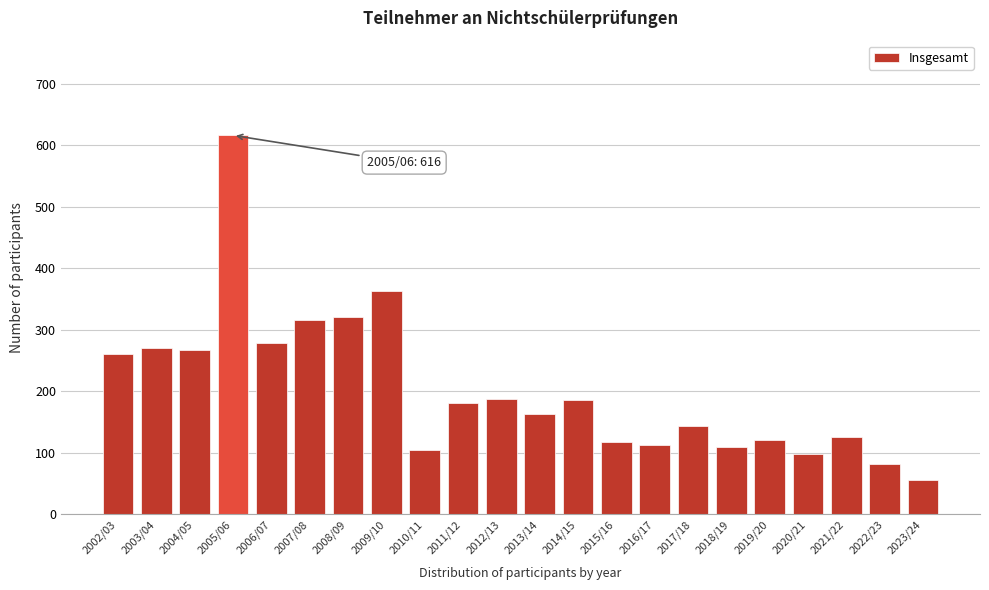

What is the label of the 1st bar from the left?

2002/03